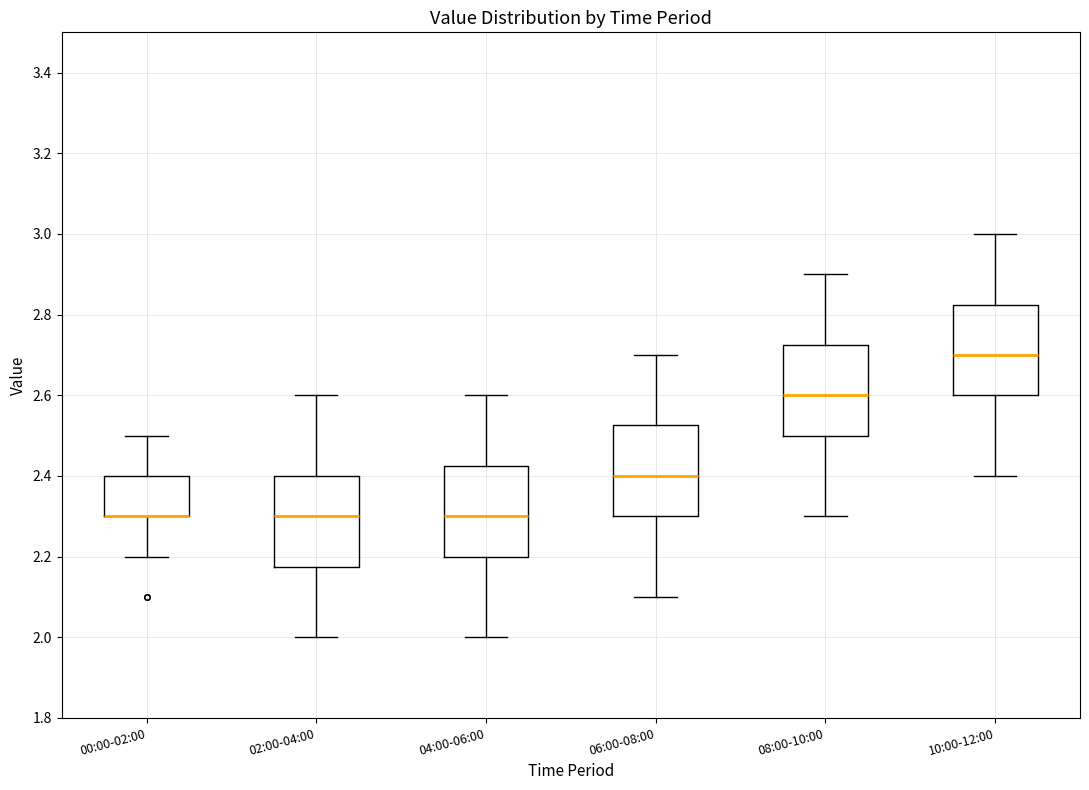

Where does the lower whisker of the box for 02:00-04:00 end on the y-axis? The values are not printed on the chart, so give them approximately, as read against the axis.

2.00